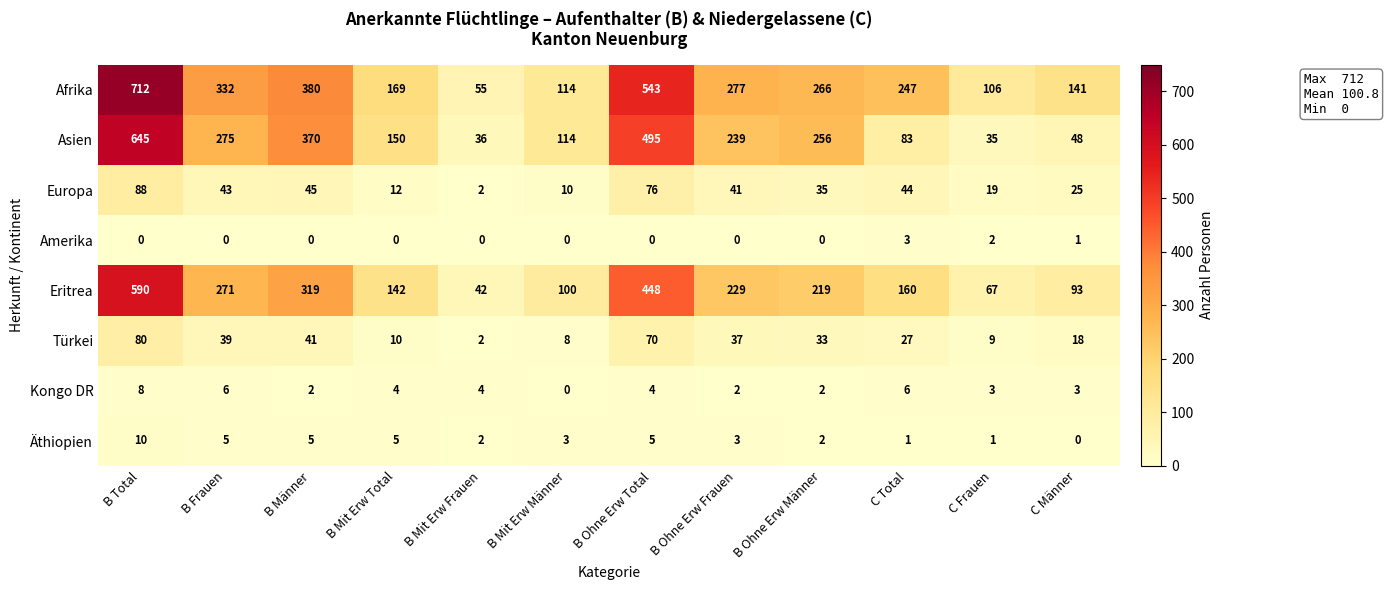

Which series has the widest spread of values?

Afrika